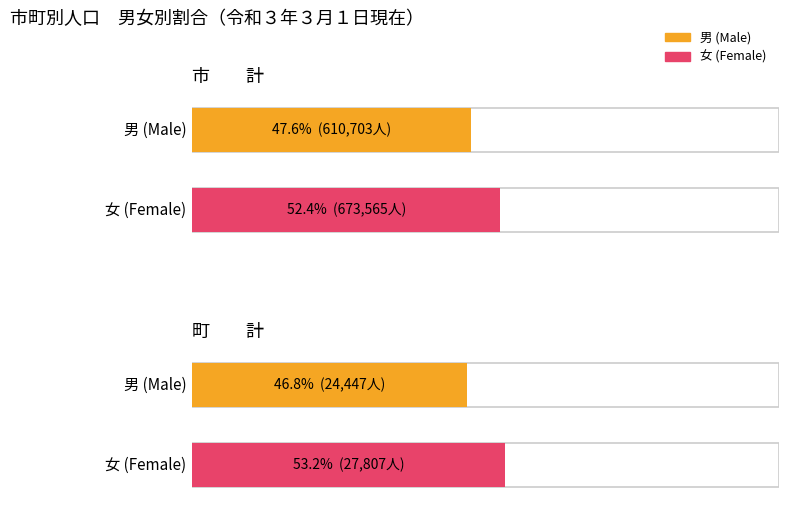

The 男 series shows 868186 at 市　　計. True or false?

False